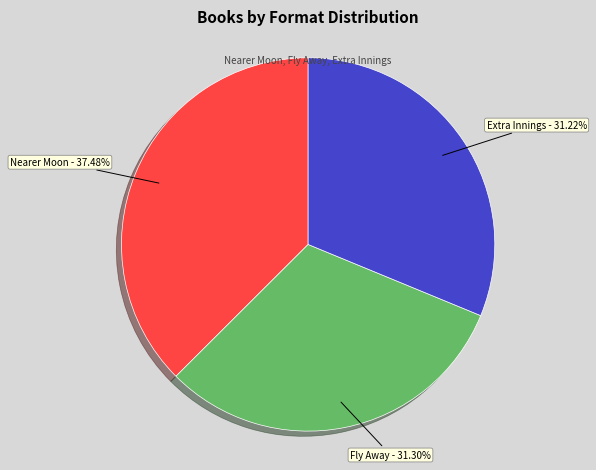

Does Extra Innings account for over 50% of the chart?

No